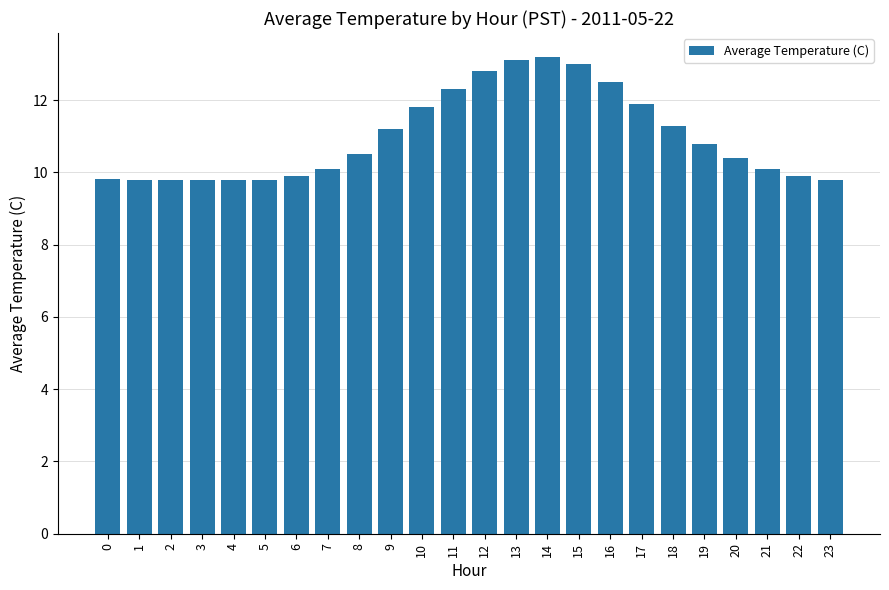

What is the sum of all values?

263.4